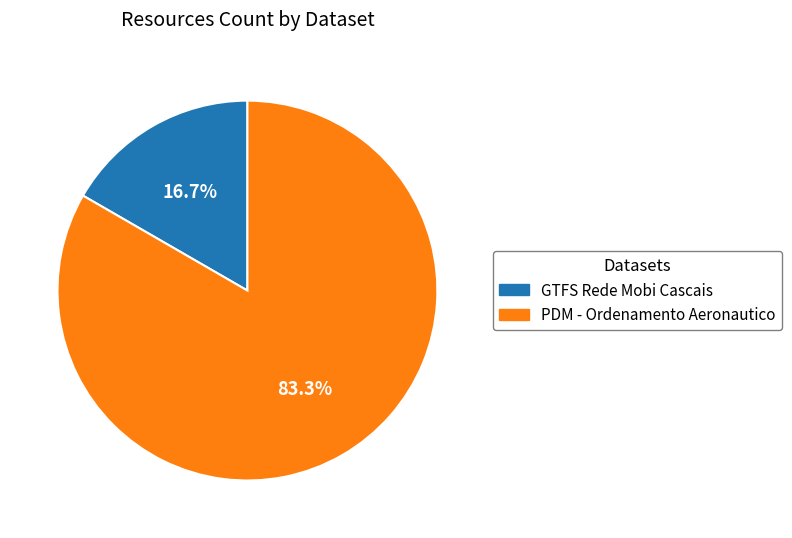

Count the number of slices in the pie.

2